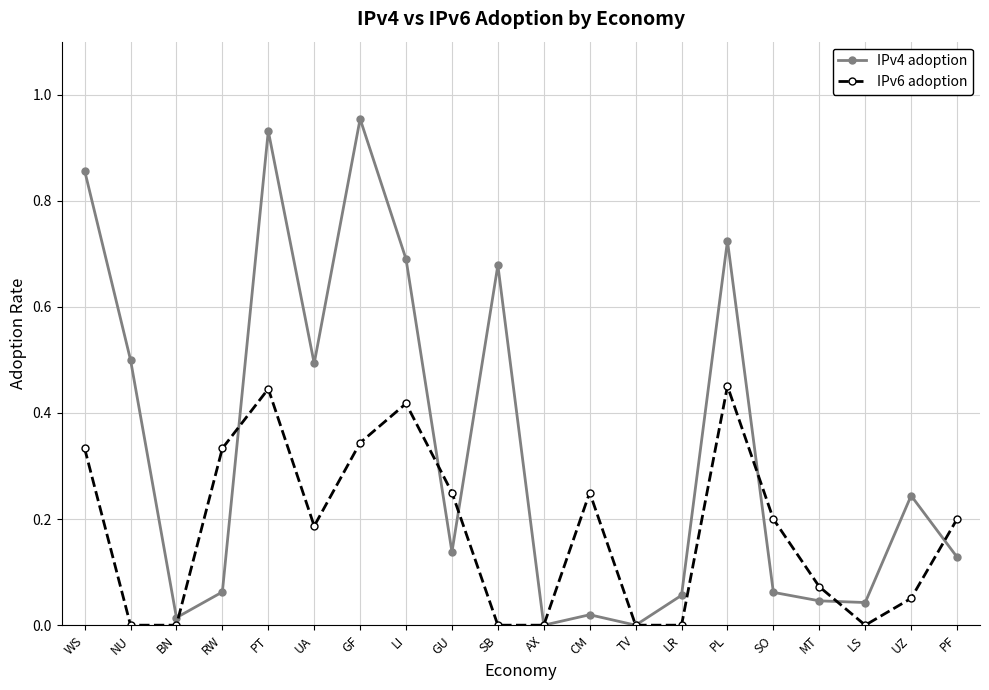

Rank the series by their average value, from highest to lowest.

IPv4 adoption, IPv6 adoption